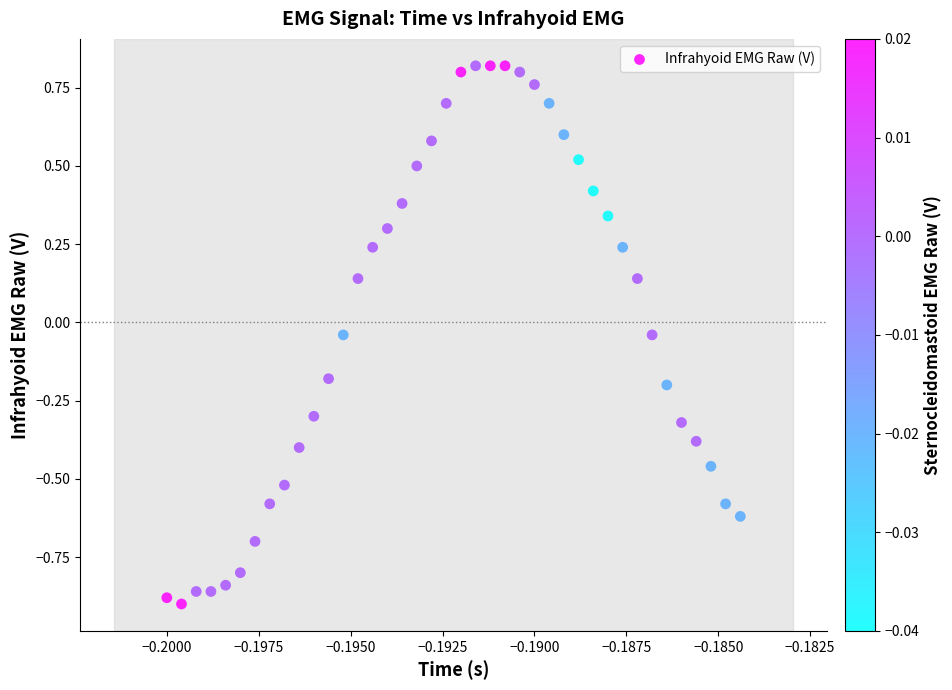

What is the range of Y values (max minus min)?

1.7